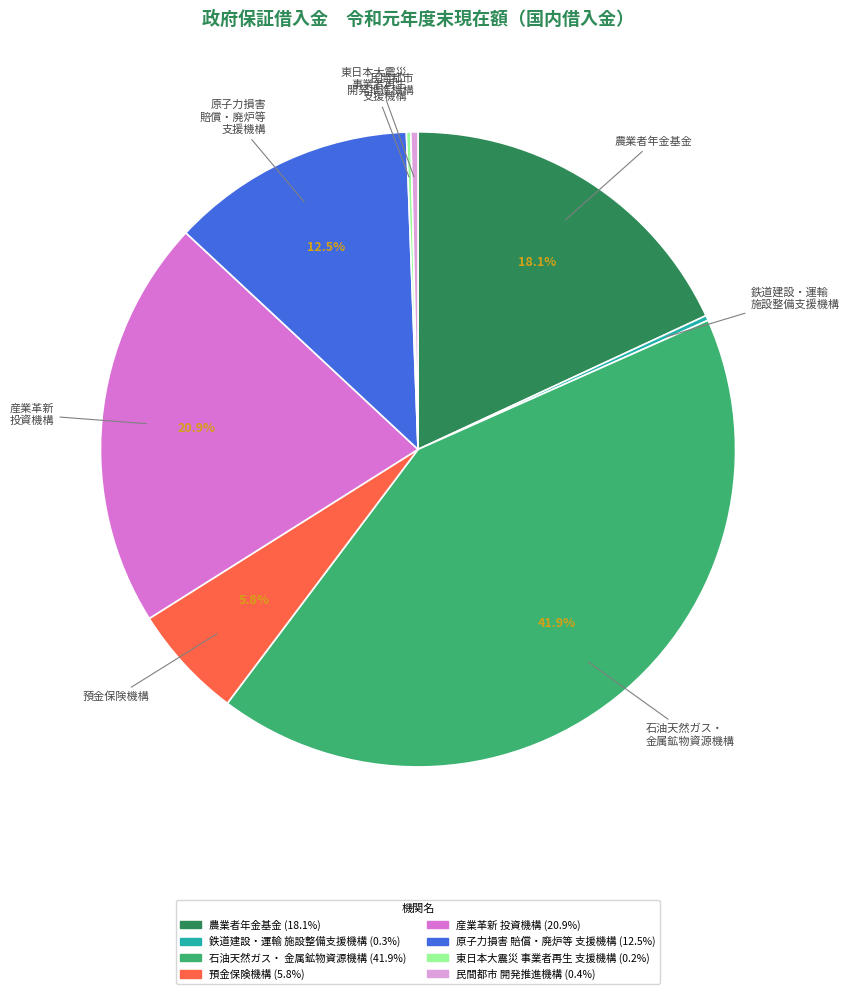

What is the largest slice in the pie chart?

石油天然ガス・ 金属鉱物資源機構